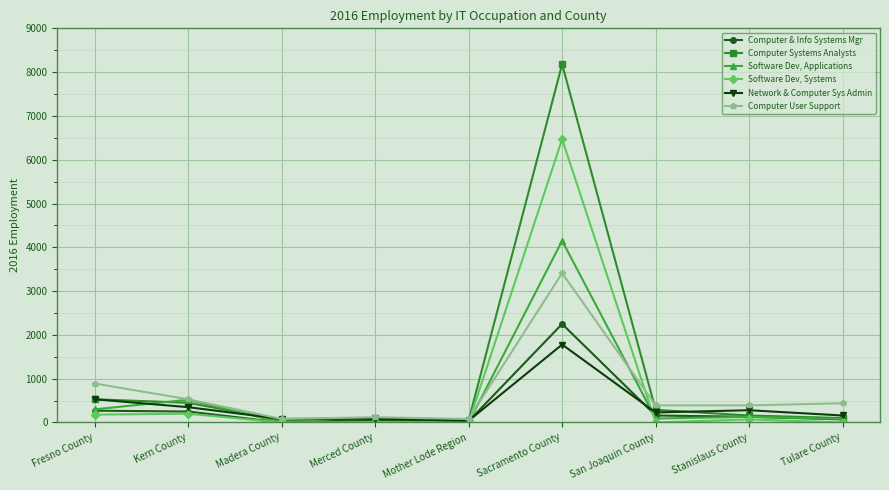

True or false: Software Dev, Systems has more than 0 points higher than both neighbors.

True